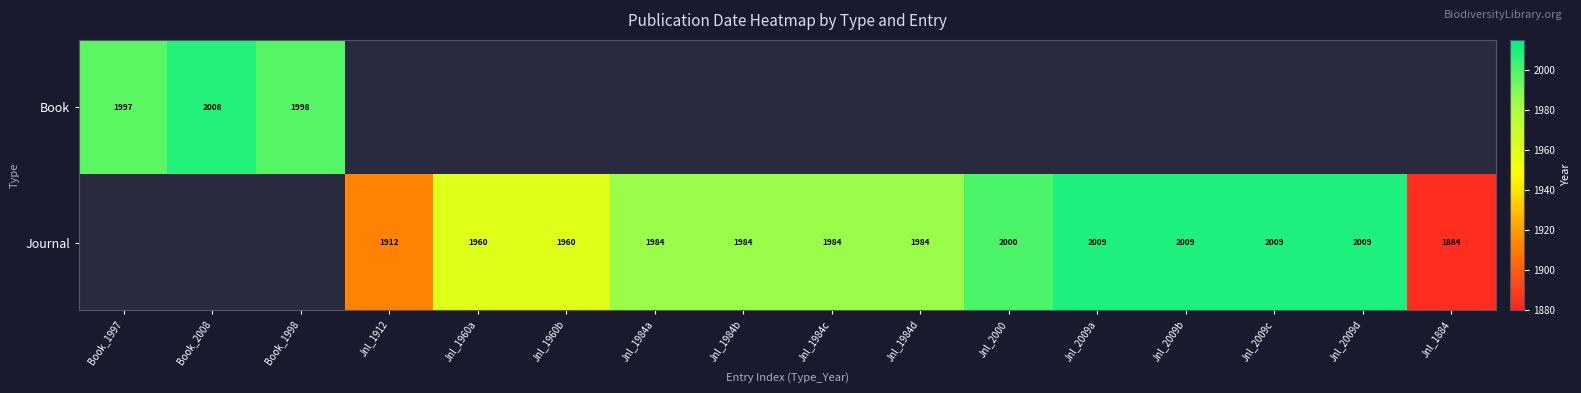

The value of Journal at Jnl_1984d is 2607. True or false?

False